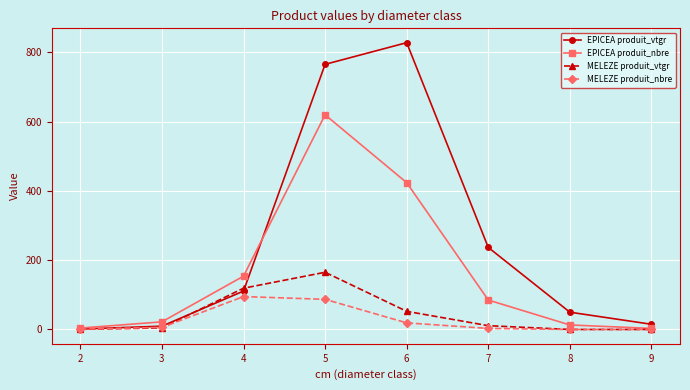

What is the value of the MELEZE produit_nbre point at the 5th from the left?

19.0